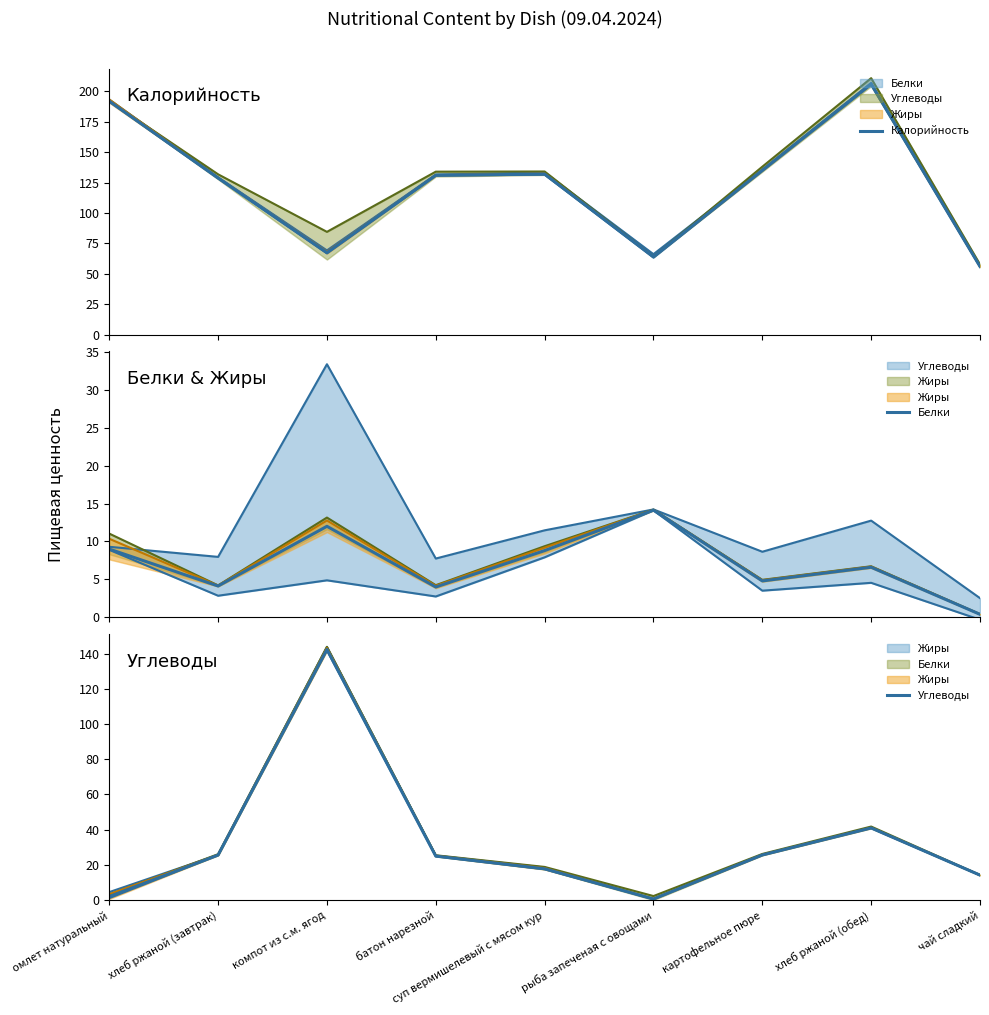

What is the difference between the highest and lowest values at хлеб ржаной (завтрак)?

124.6